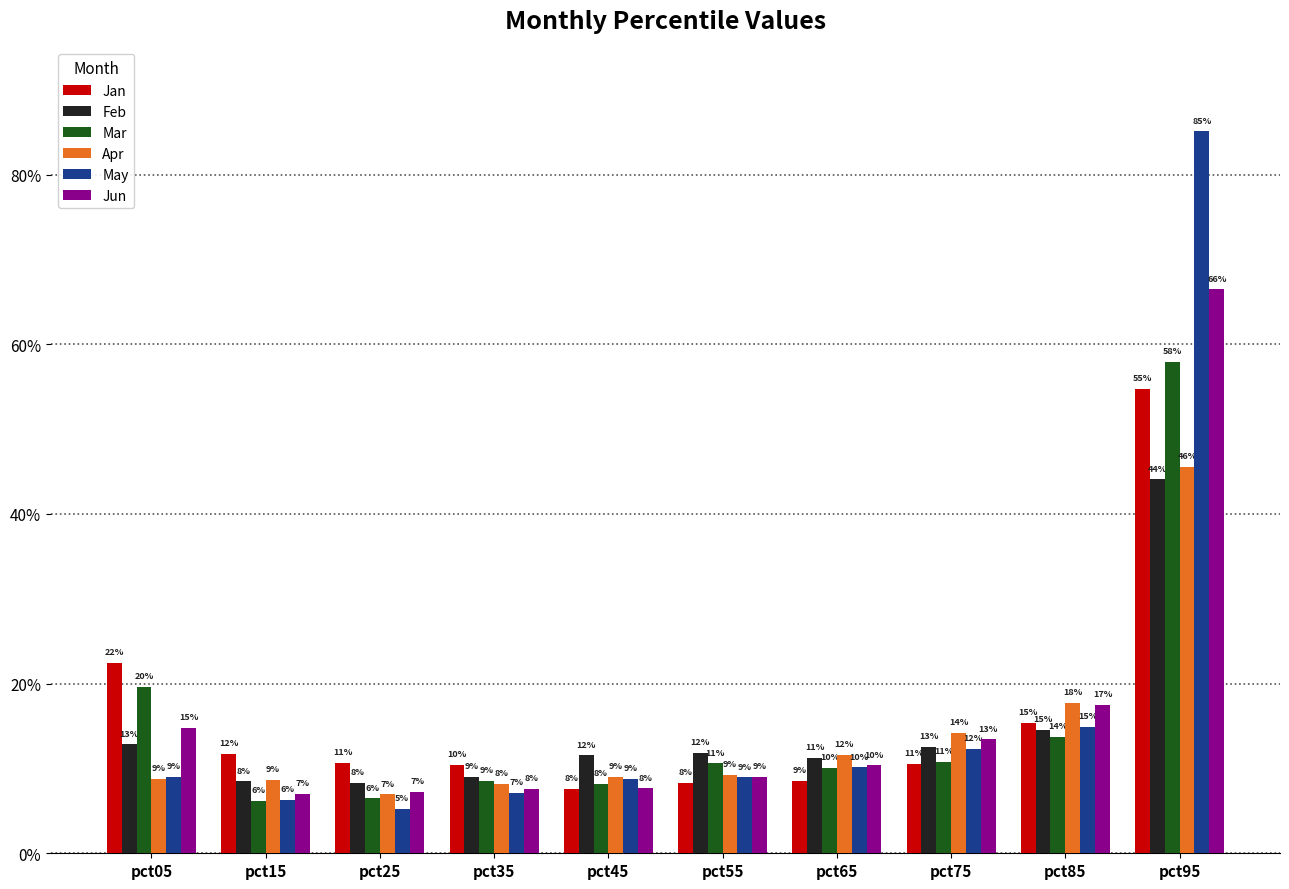

Which has a higher value, pct75 or pct25?

pct25